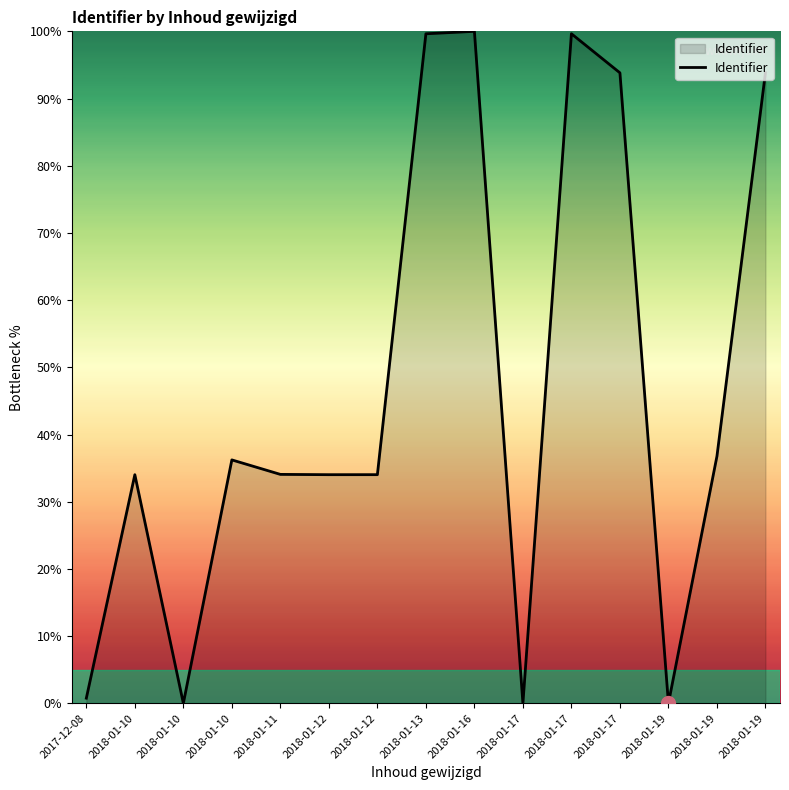

Which category has the highest value across all series?

2018-01-16